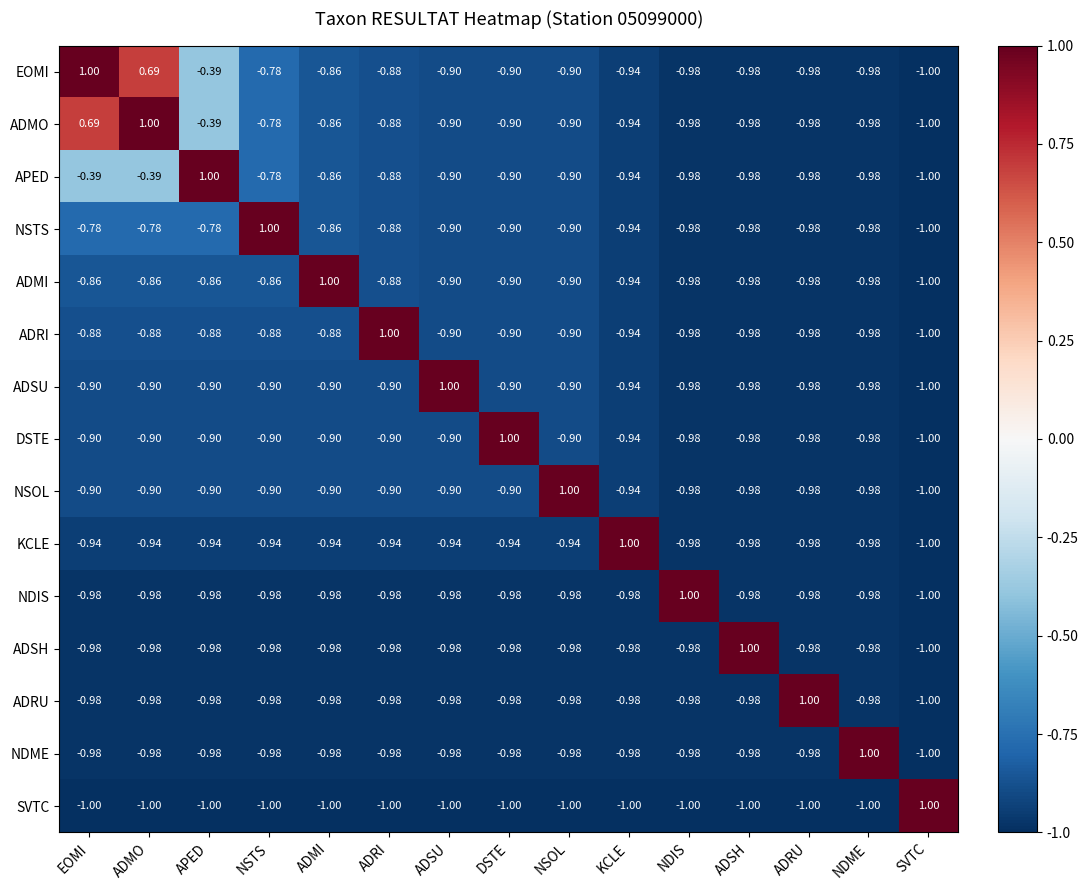

Is the value of KCLE at EOMI greater than the value of ADSU at DSTE?

No